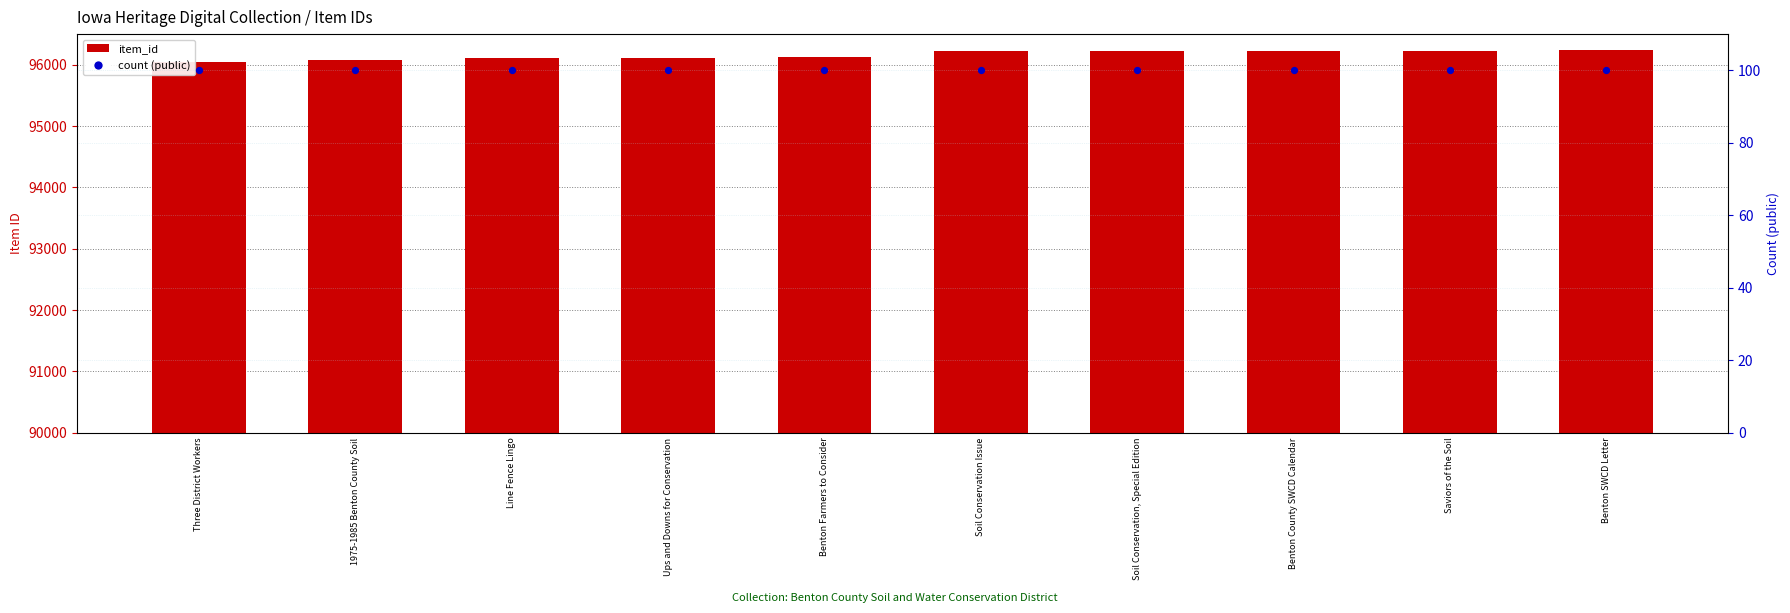

At which category is the sum across all series the highest?

Benton SWCD Letter